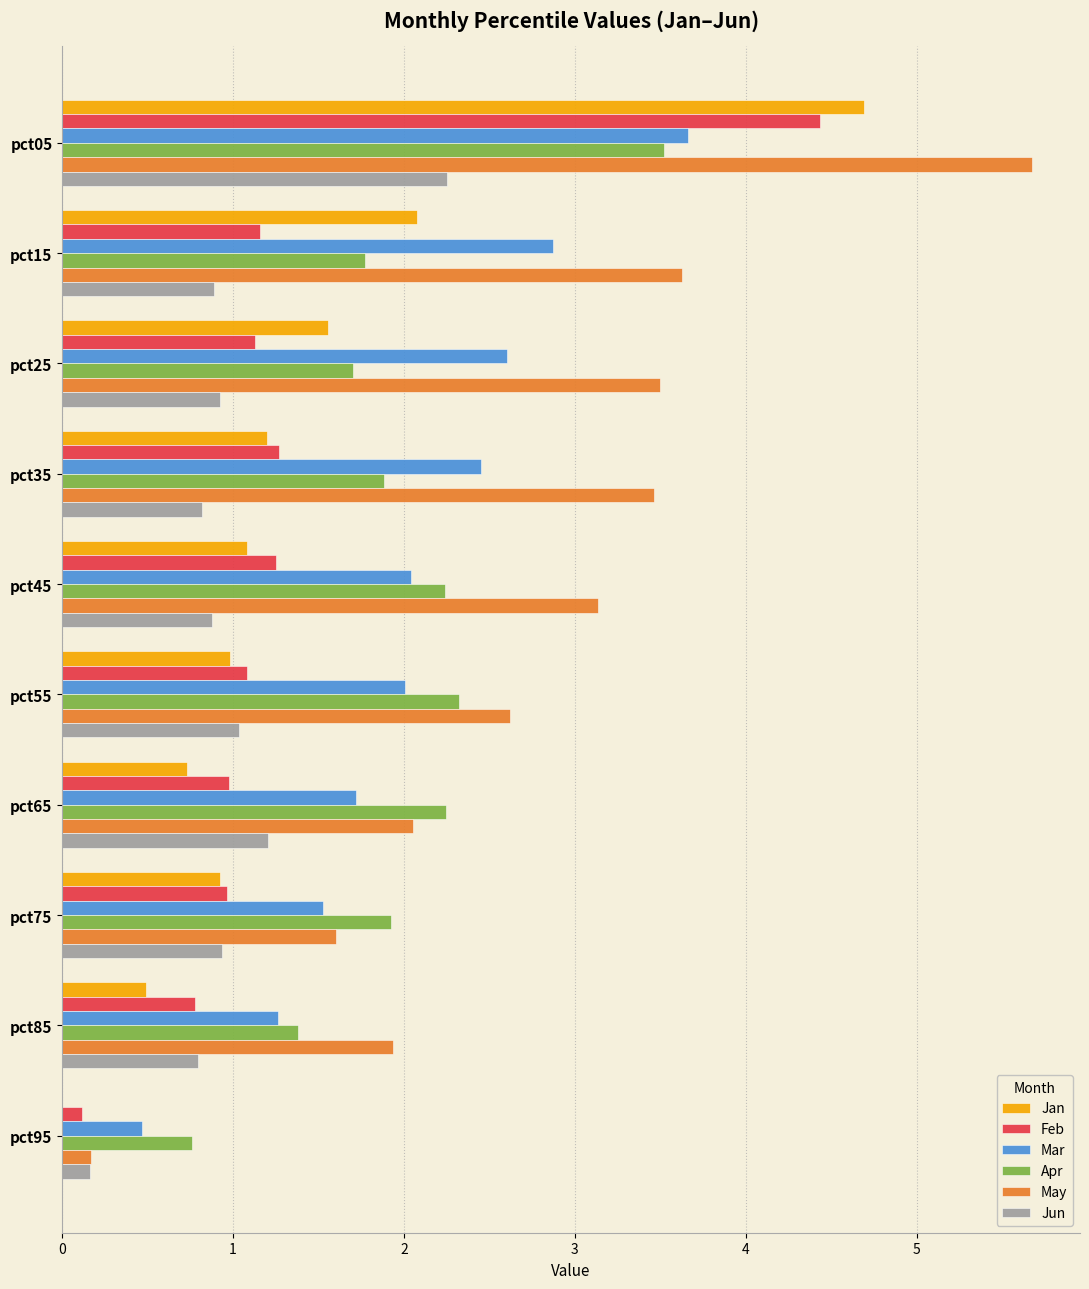

How many series are shown in this chart?

6